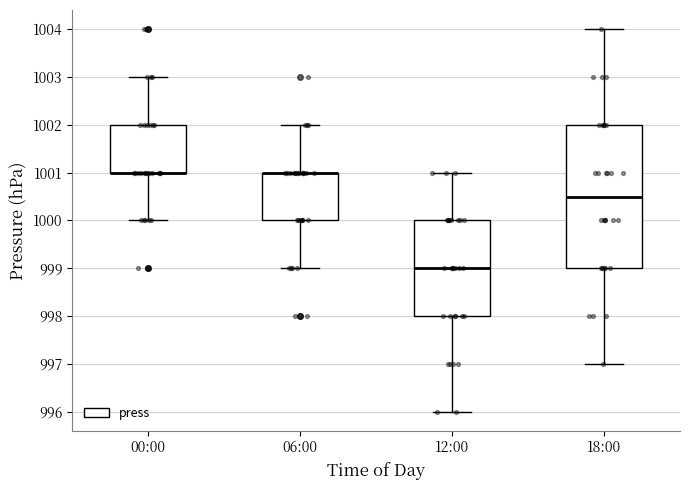

Reading left to right, transcribe this box plot: for each box, give where its median line is, the range the box spans, and where its two whiskers end, as read against the y-axis. The values are not printed on the chart, so give them approximately, as read against the axis.

00:00: median 1001.0 (drawn on the box's lower edge), box 1001.0 to 1002.0, whiskers 1000.0 to 1003.0
06:00: median 1001.0 (drawn on the box's upper edge), box 1000.0 to 1001.0, whiskers 999.0 to 1002.0
12:00: median 999.0, box 998.0 to 1000.0, whiskers 996.0 to 1001.0
18:00: median 1000.5, box 999.0 to 1002.0, whiskers 997.0 to 1004.0